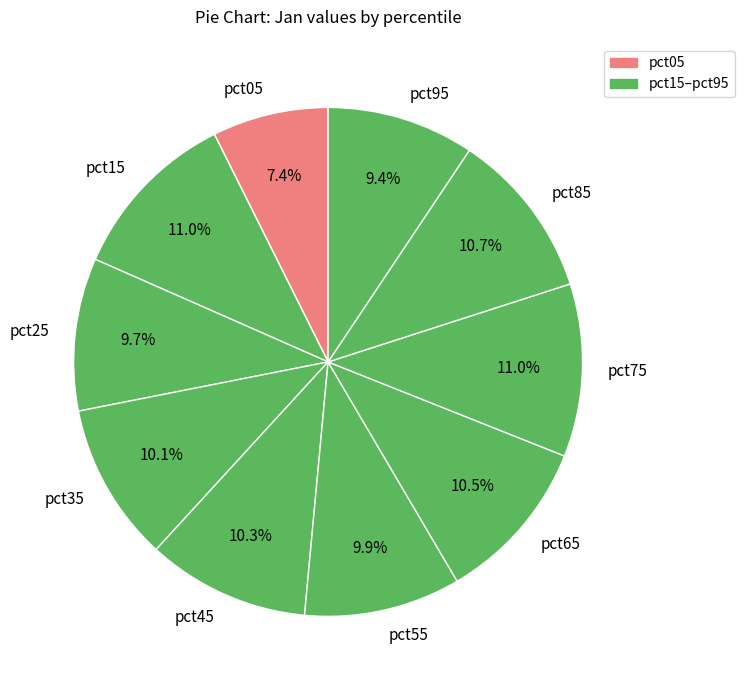

How many slices are in this pie chart?

10